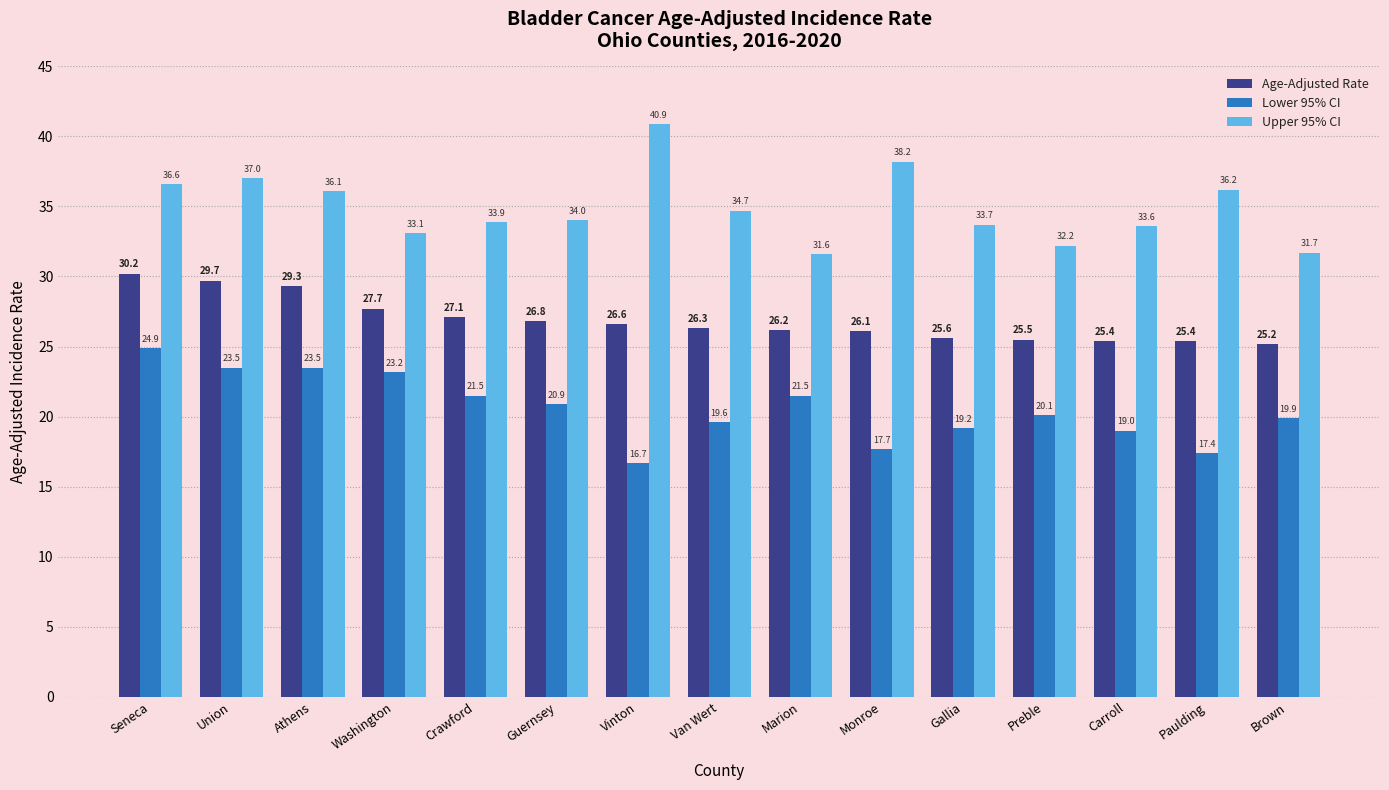

Which category has the lowest value across all series?

Vinton